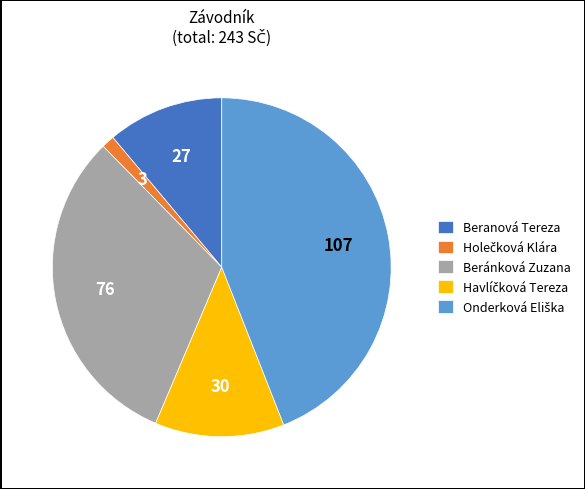

How many segments does this pie chart have?

5